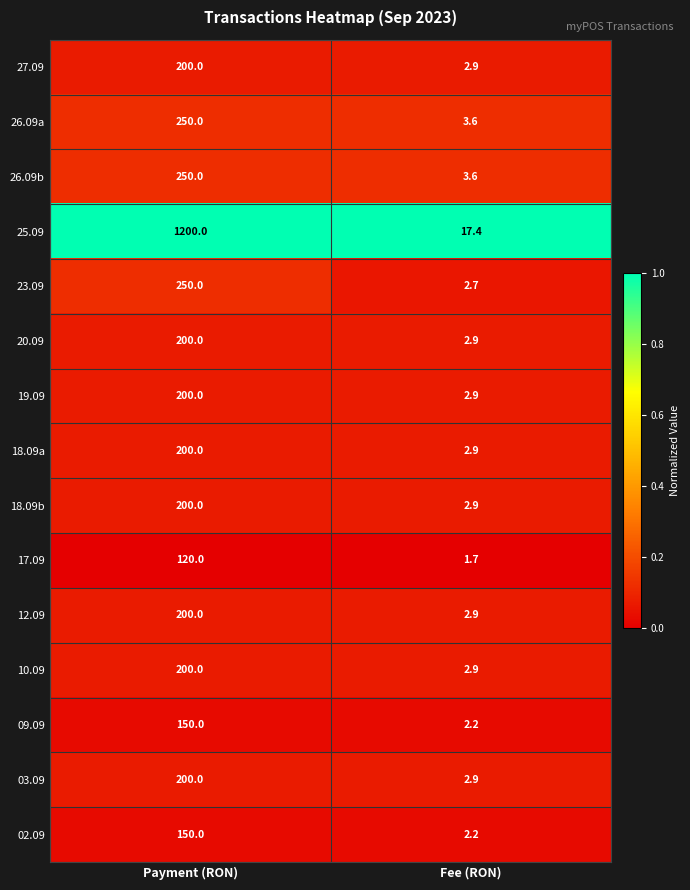

Reading left to right, what are all the values shown in this chart?

27.09: 200.0	2.9
26.09a: 250.0	3.6
26.09b: 250.0	3.6
25.09: 1200.0	17.4
23.09: 250.0	2.7
20.09: 200.0	2.9
19.09: 200.0	2.9
18.09a: 200.0	2.9
18.09b: 200.0	2.9
17.09: 120.0	1.7
12.09: 200.0	2.9
10.09: 200.0	2.9
09.09: 150.0	2.2
03.09: 200.0	2.9
02.09: 150.0	2.2